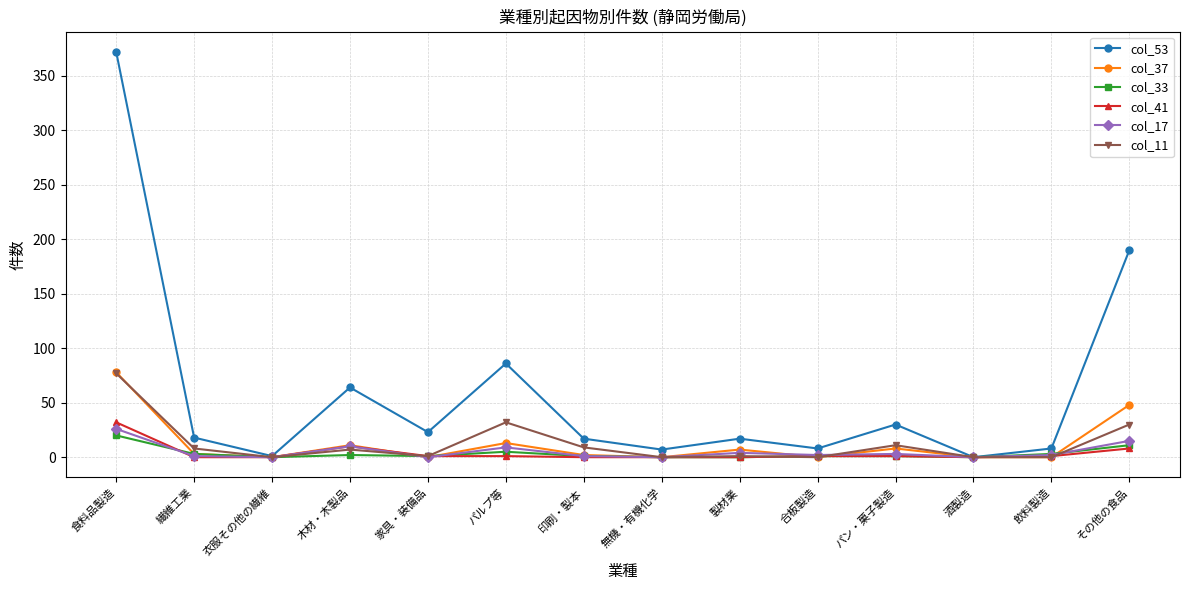

What is the label of the 14th point from the left?

その他の食品